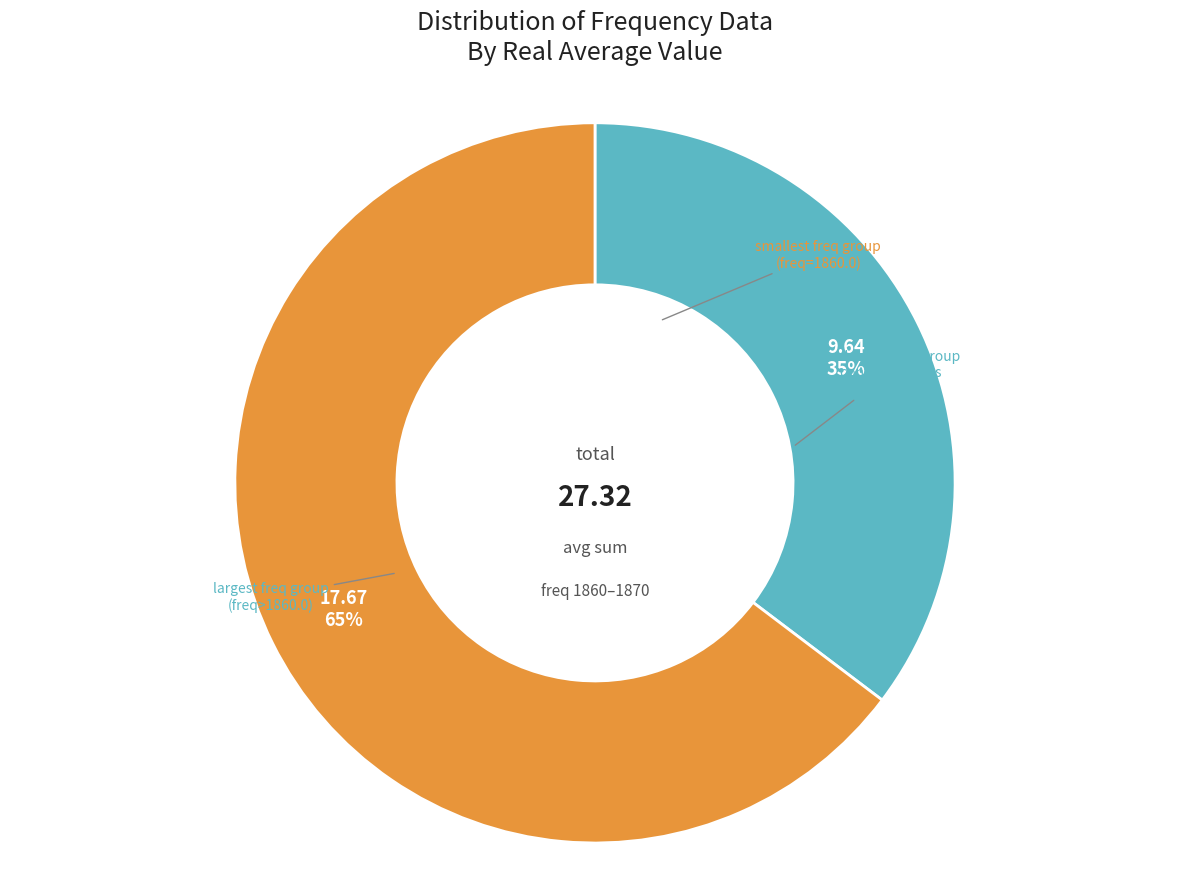

Is there any slice that represents more than half of the pie?

Yes